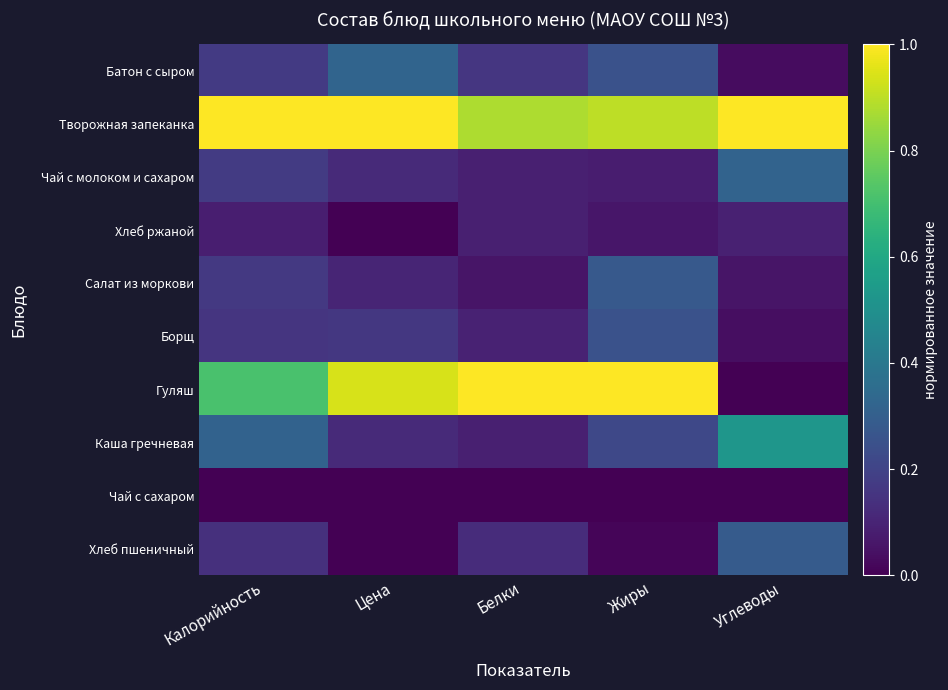

Between Калорийность and Белки, which series saw the biggest shift?

Гуляш